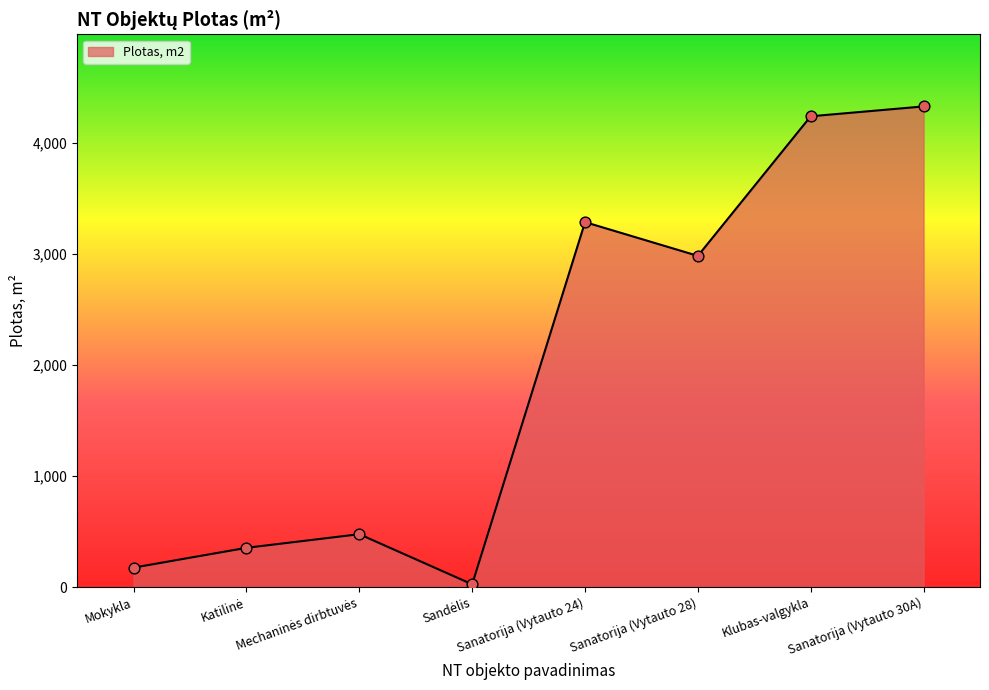

Which has a higher value, Klubas-valgykla or Mokykla?

Klubas-valgykla